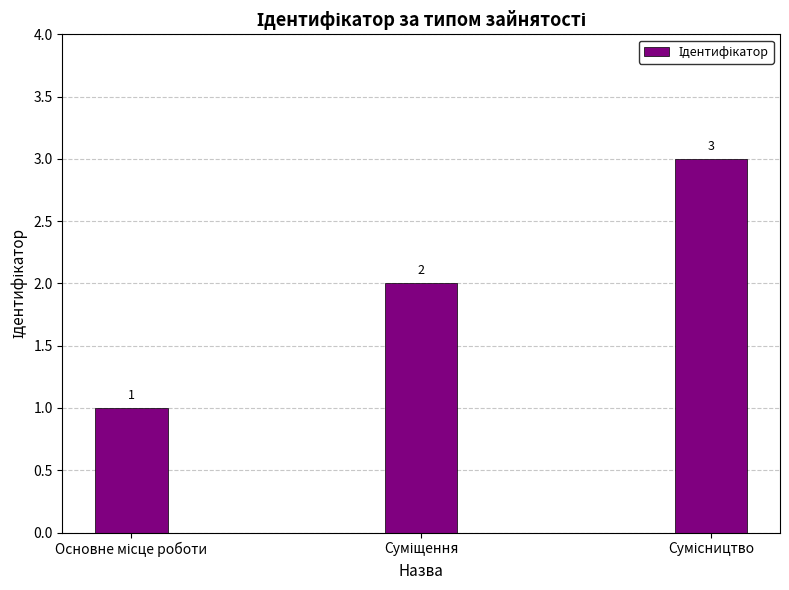

What is the value of the 2nd bar from the left?

2